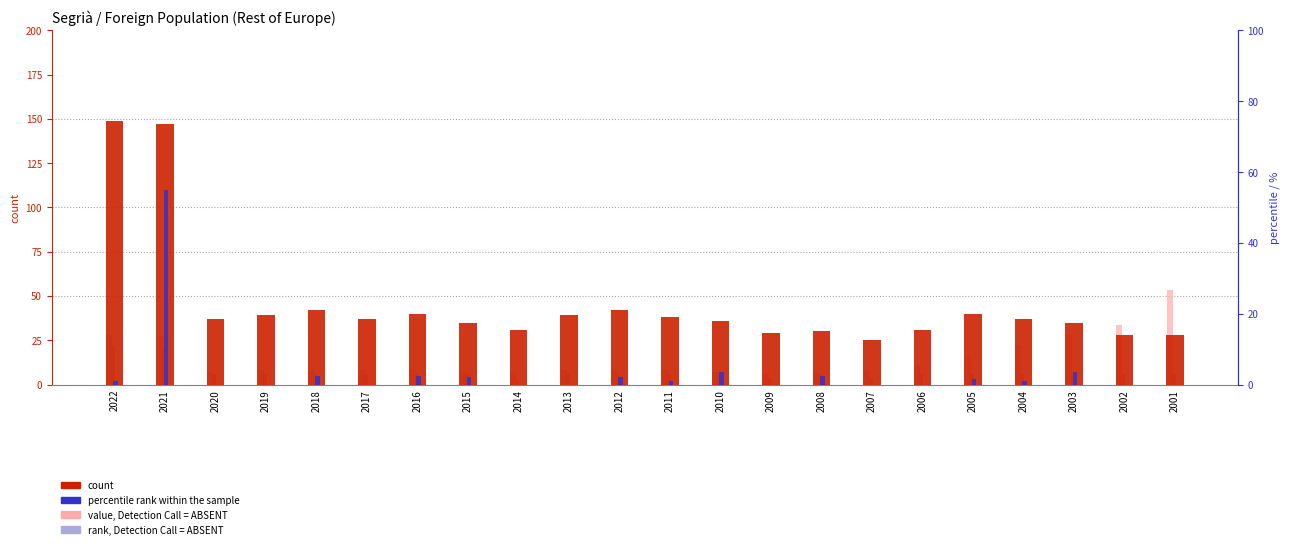

What is the average value of the rank, Detection Call = ABSENT series?

7.0